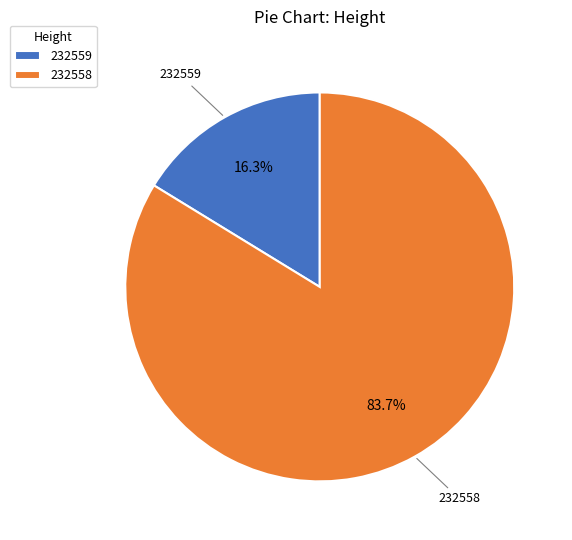

Which has a higher value, 232558 or 232559?

232558